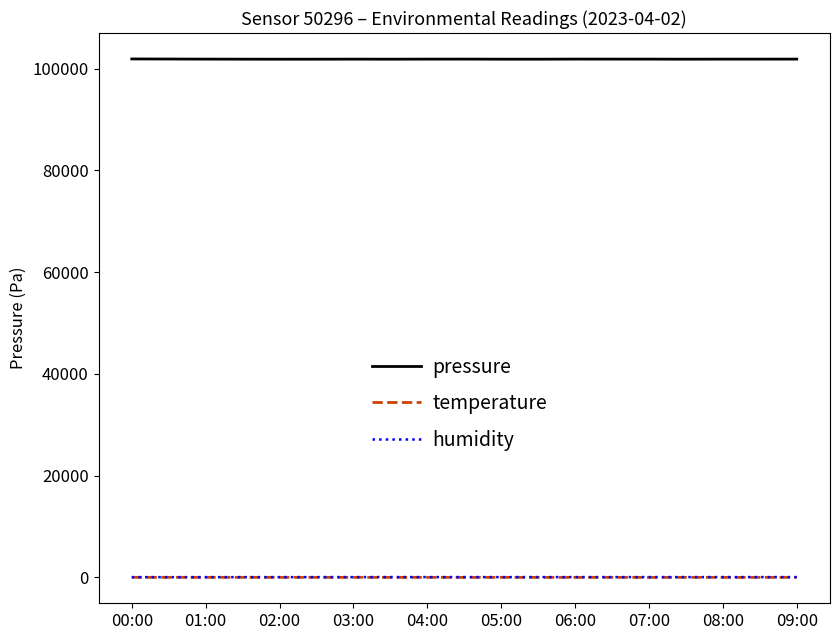

In humidity, how many points are lower than both neighbors (excluding endpoints)?

2